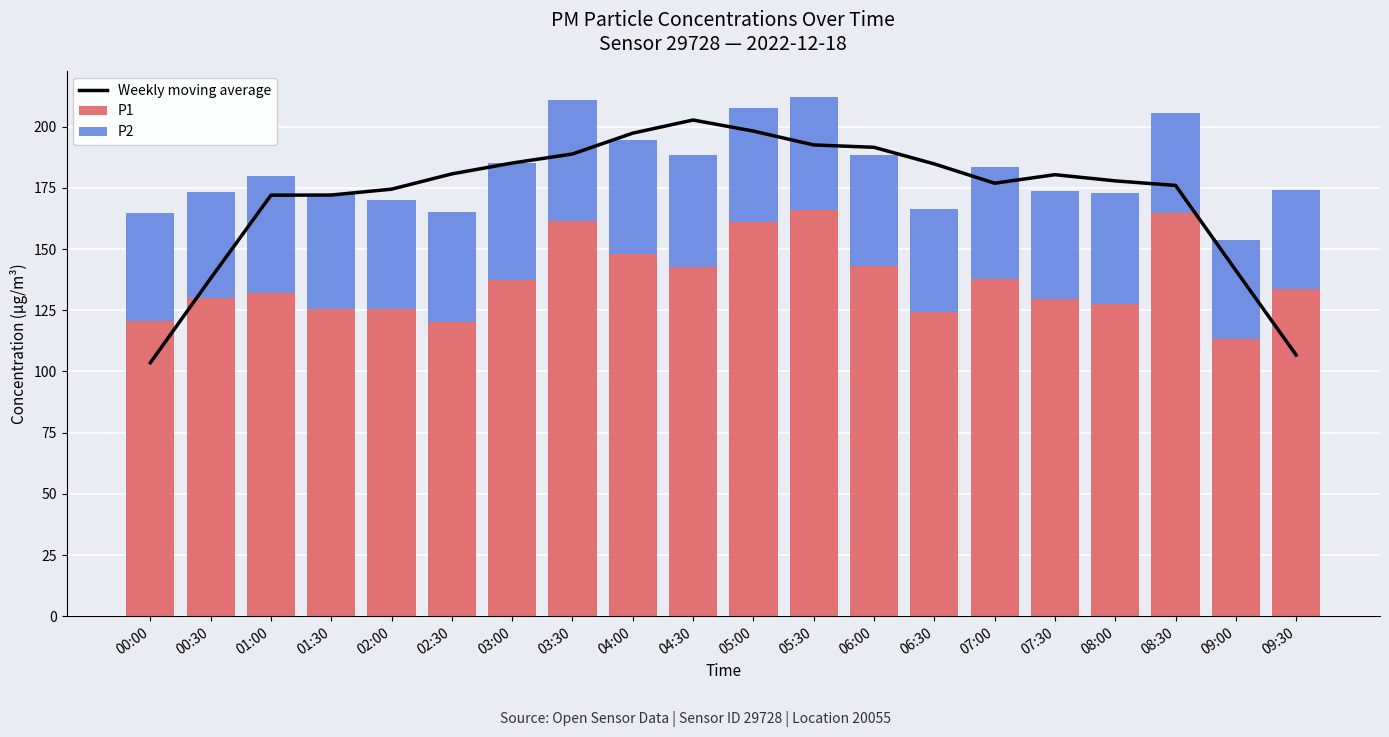

What are all the series names shown in the legend?

Weekly moving average, P1, P2